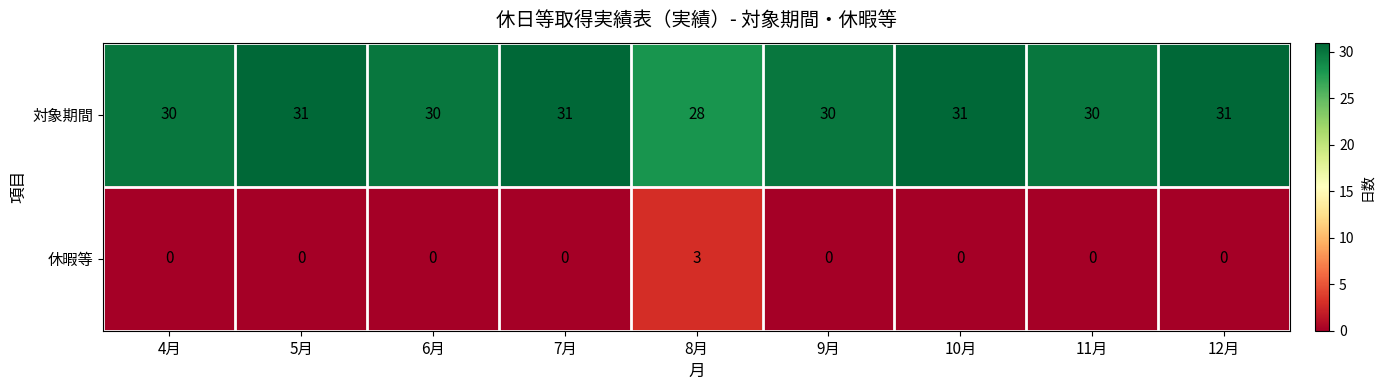

Which series has the largest total across all categories?

対象期間